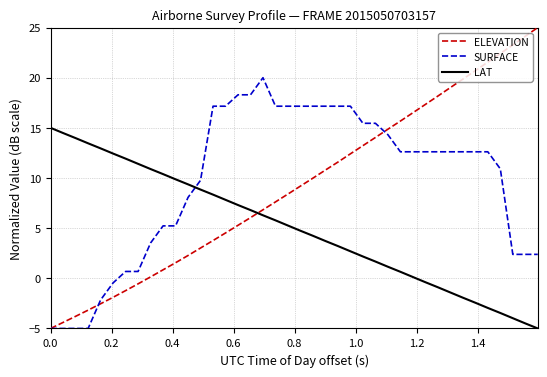

What is the minimum value shown in the chart?

-5.0